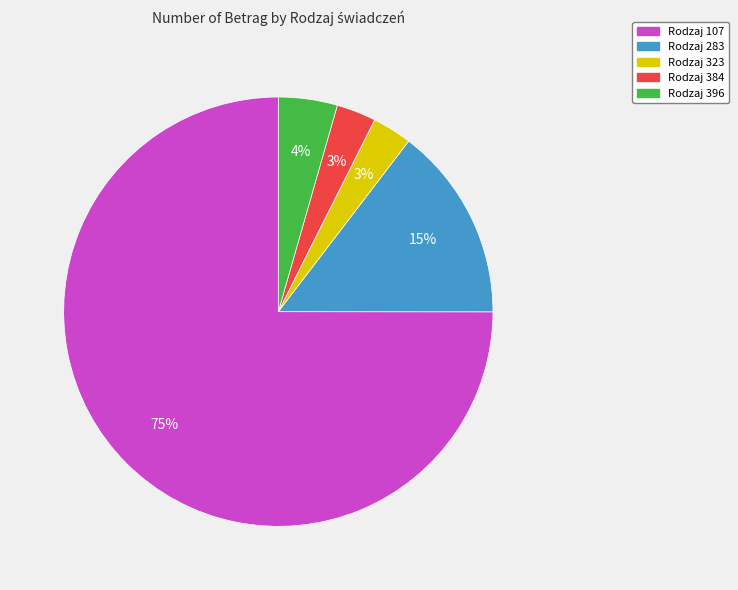

Does any single category account for the majority?

Yes